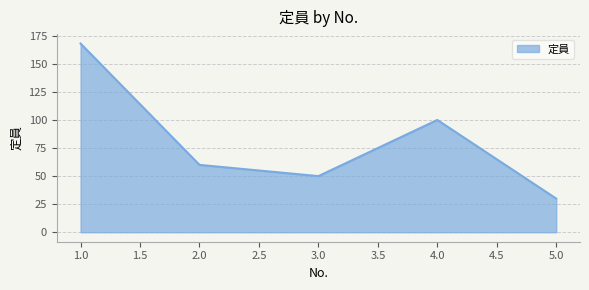

True or false: the data has more than 2 interior local peaks.

False